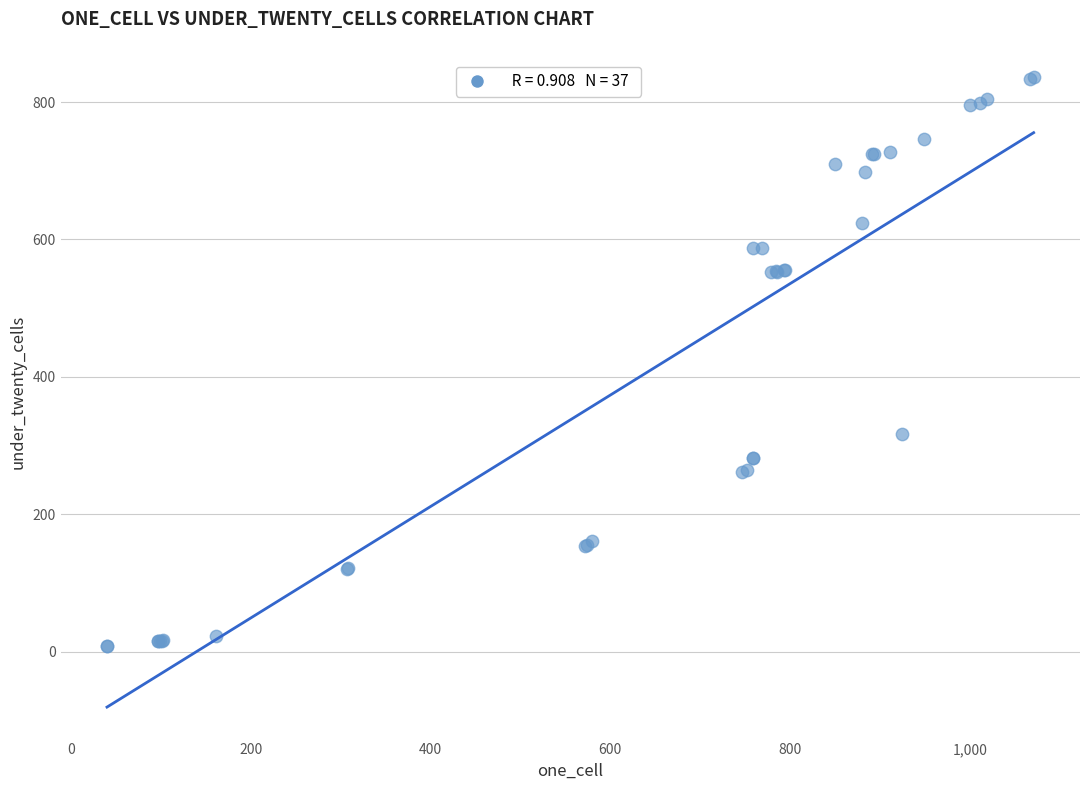

What Y value in the scatter plot is closest to 422?

317